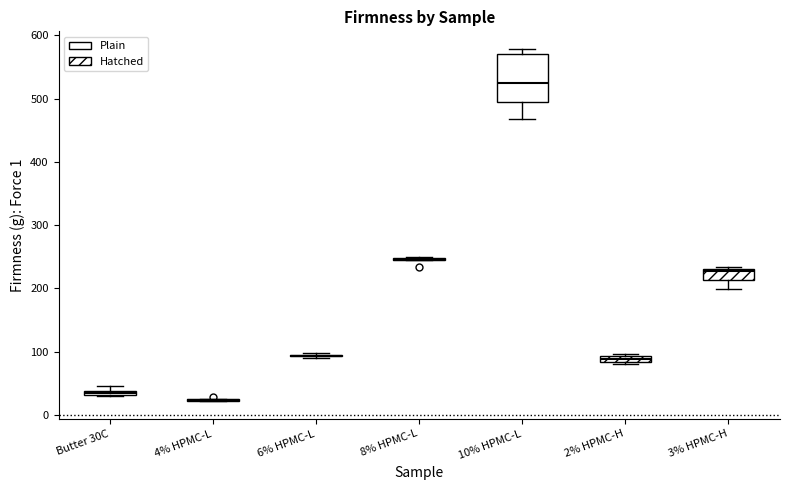

Where is the upper edge of the box for Butter 30C on the y-axis? The values are not printed on the chart, so give them approximately, as read against the axis.

40